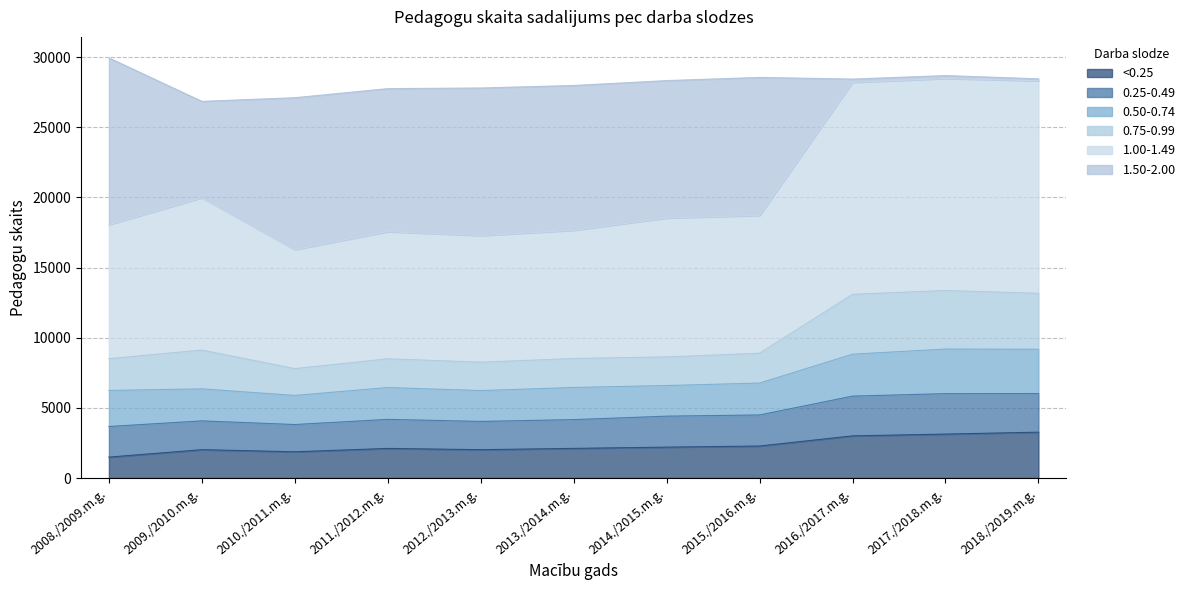

The value of <0.25 at 2014./2015.m.g. is 2204. True or false?

True